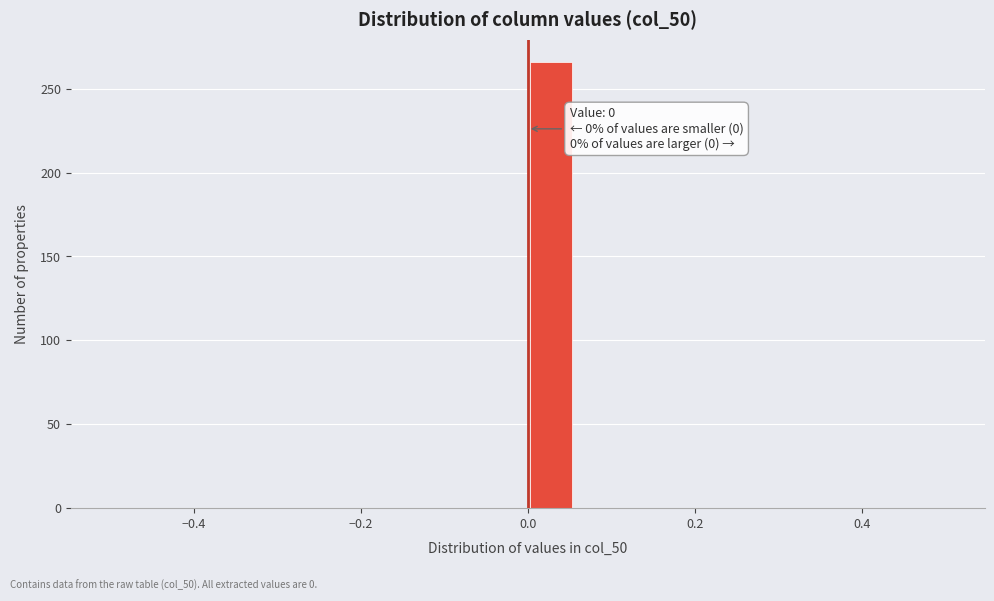

Around what value on the x-axis is the tallest bar? Give the approximate position of its centre, as read against the axis.

0.02